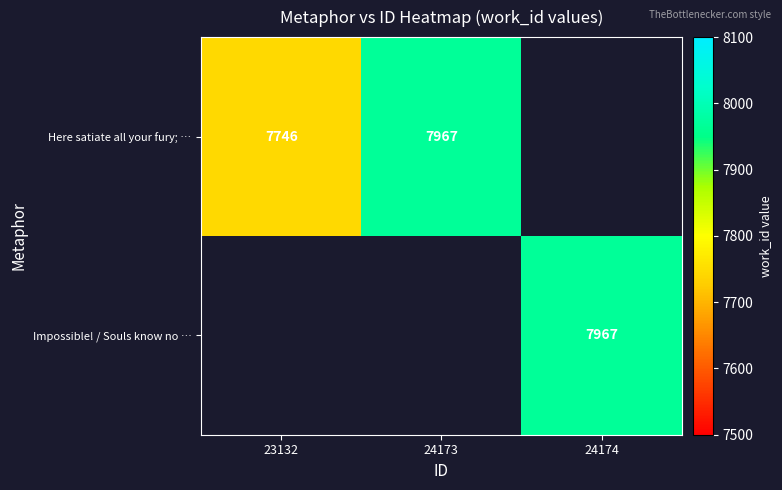

True or false: Here satiate all your fury; … has a value of 7967 at 24173.

True